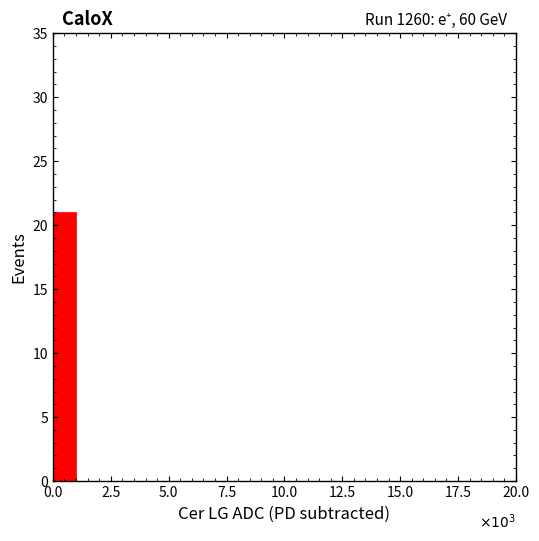

Around what value on the x-axis is the tallest bar? Give the approximate position of its centre, as read against the axis.

0.5